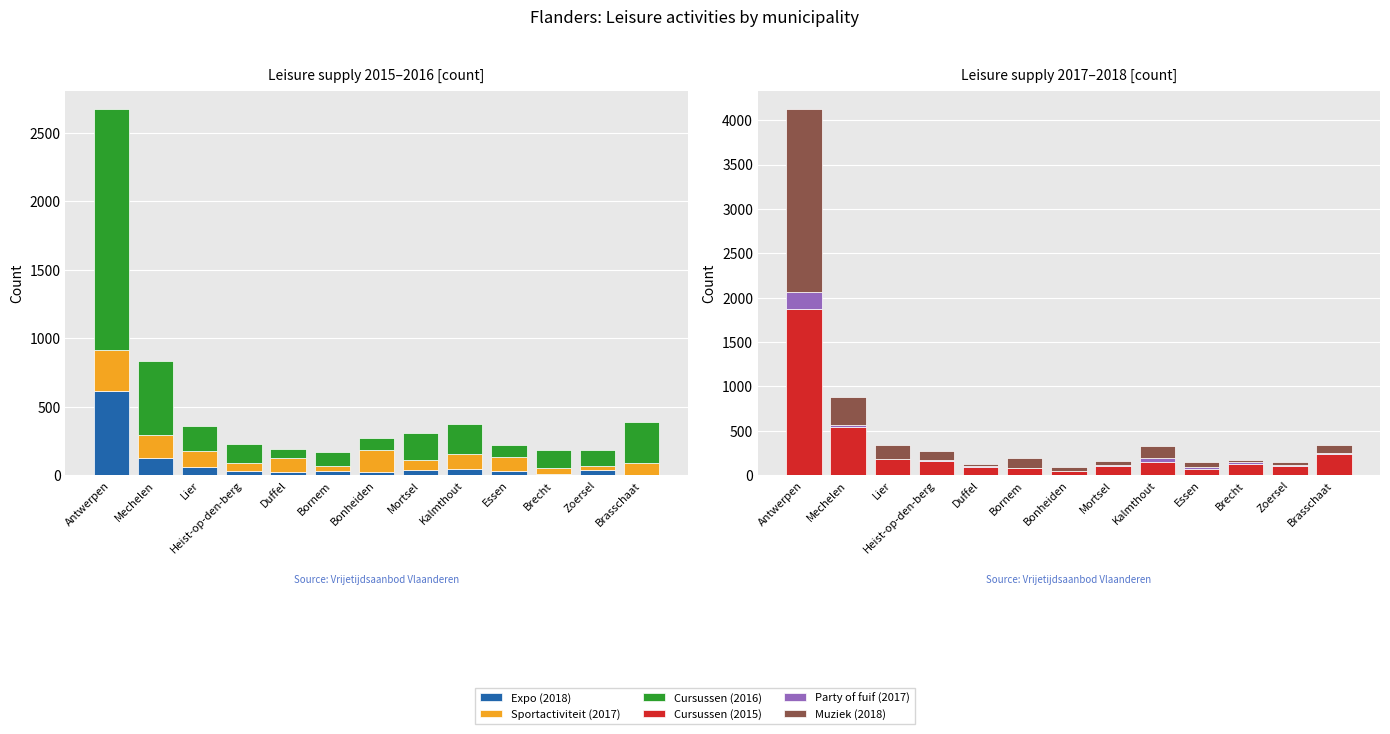

What position from the right is Lier?

11